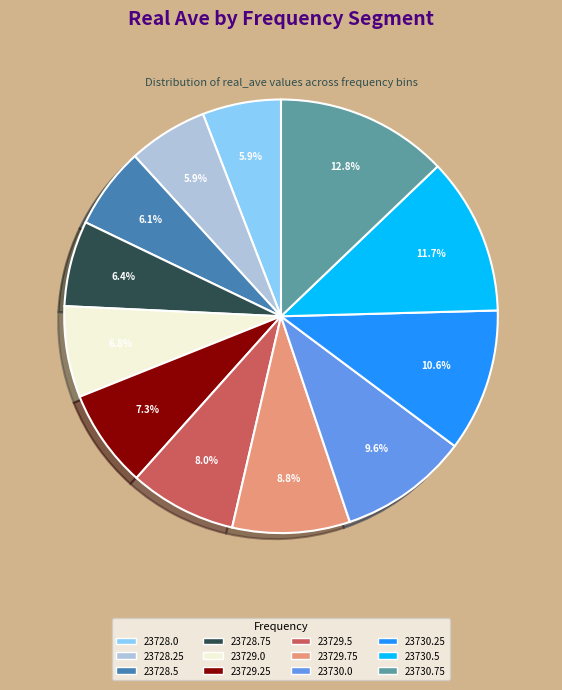

What is the total percentage of 23730.0 and 23729.5?

17.6%